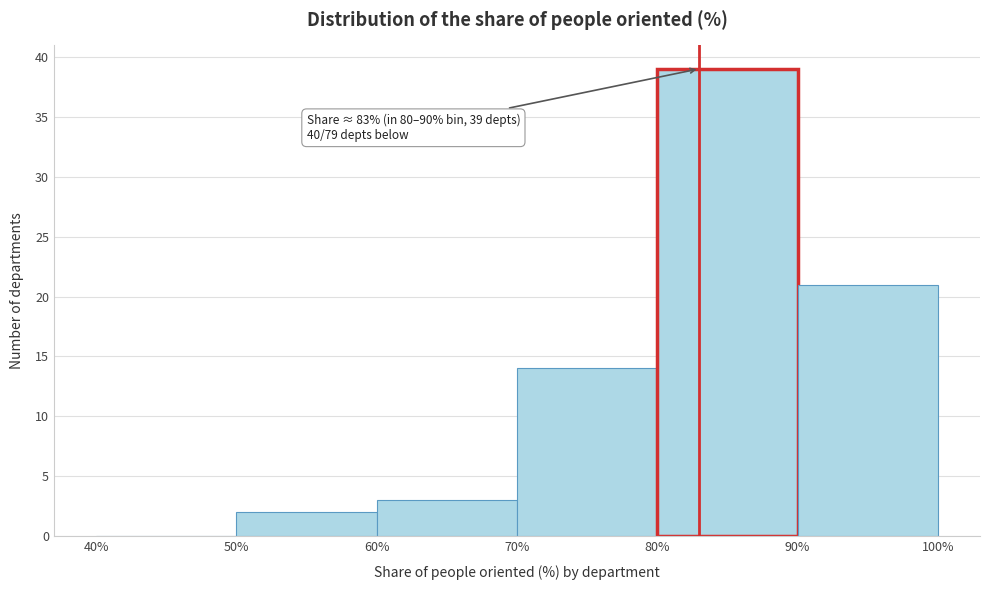

Which range on the x-axis has the tallest bar?

80% to 90%